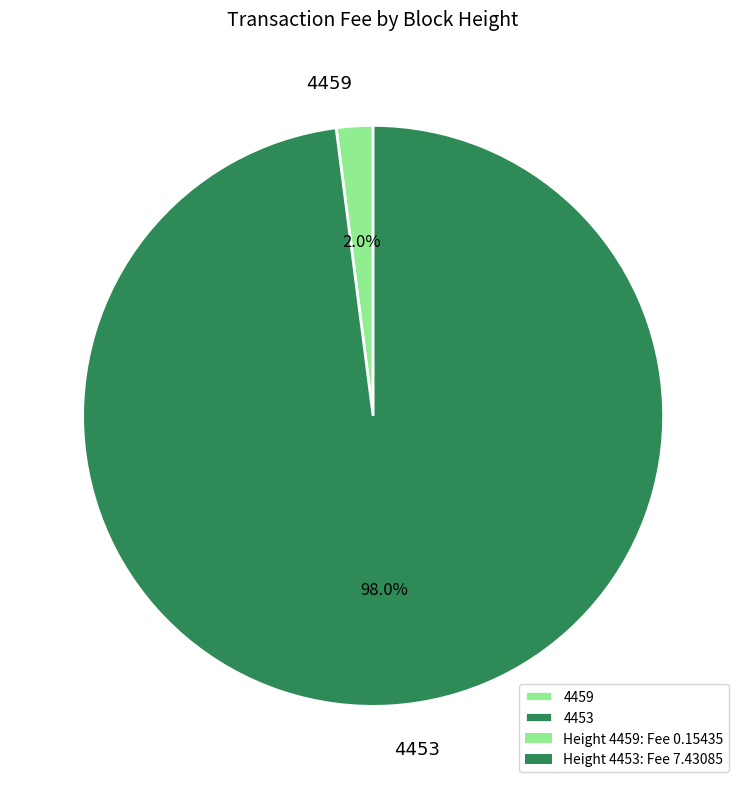

How many segments does this pie chart have?

2